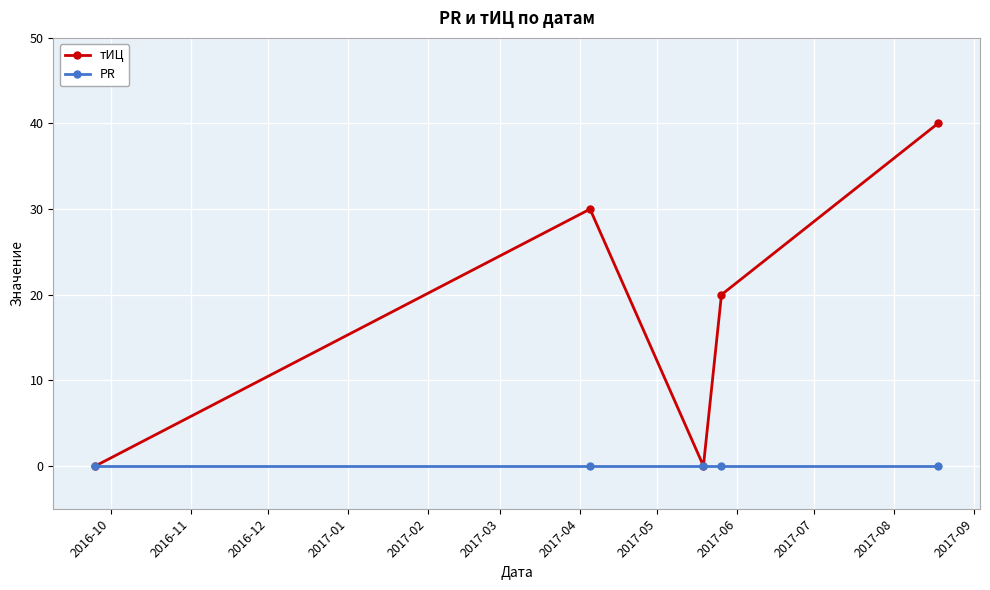

How many data points does each series have?

5